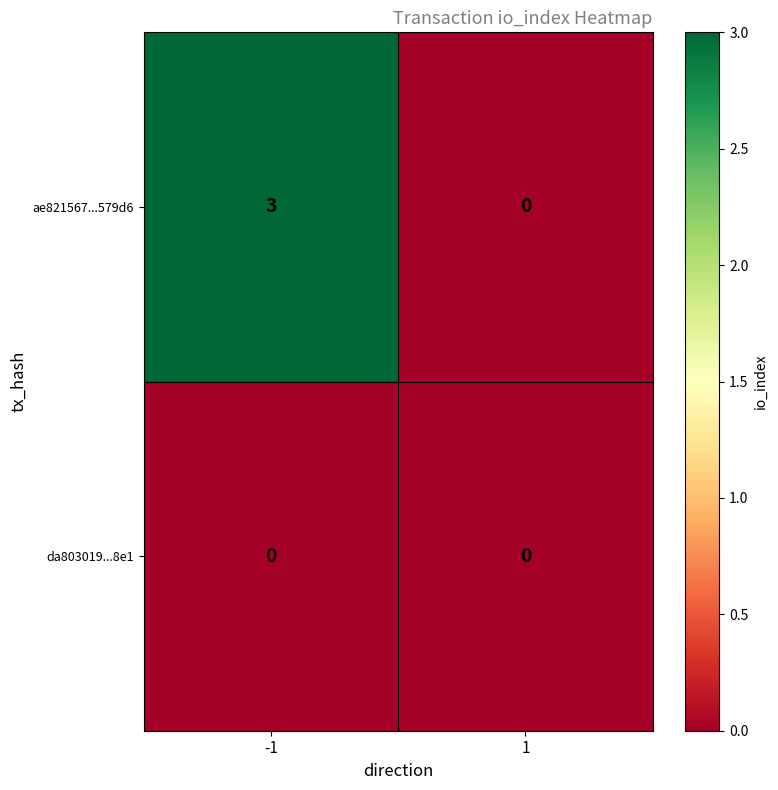

Which series changed the most between -1 and 1?

ae821567...579d6